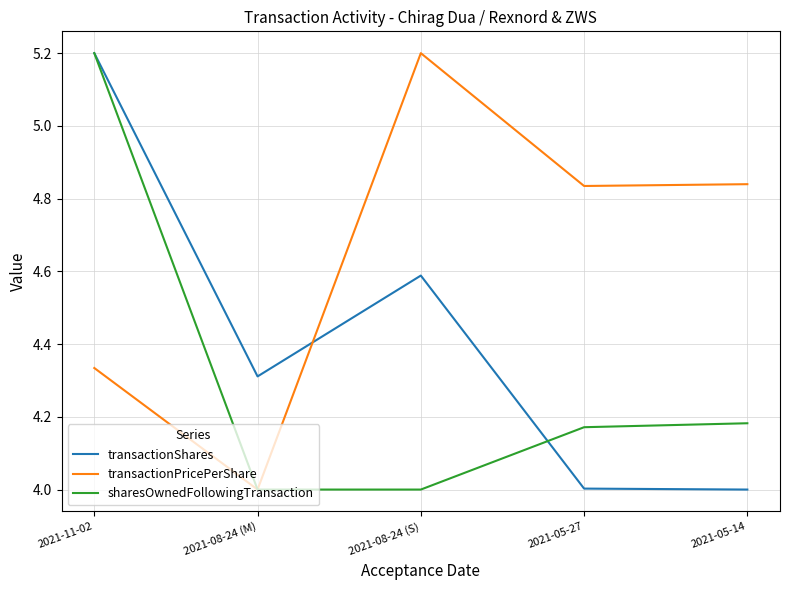

What is the difference between the highest and lowest values at 2021-05-14?

0.8